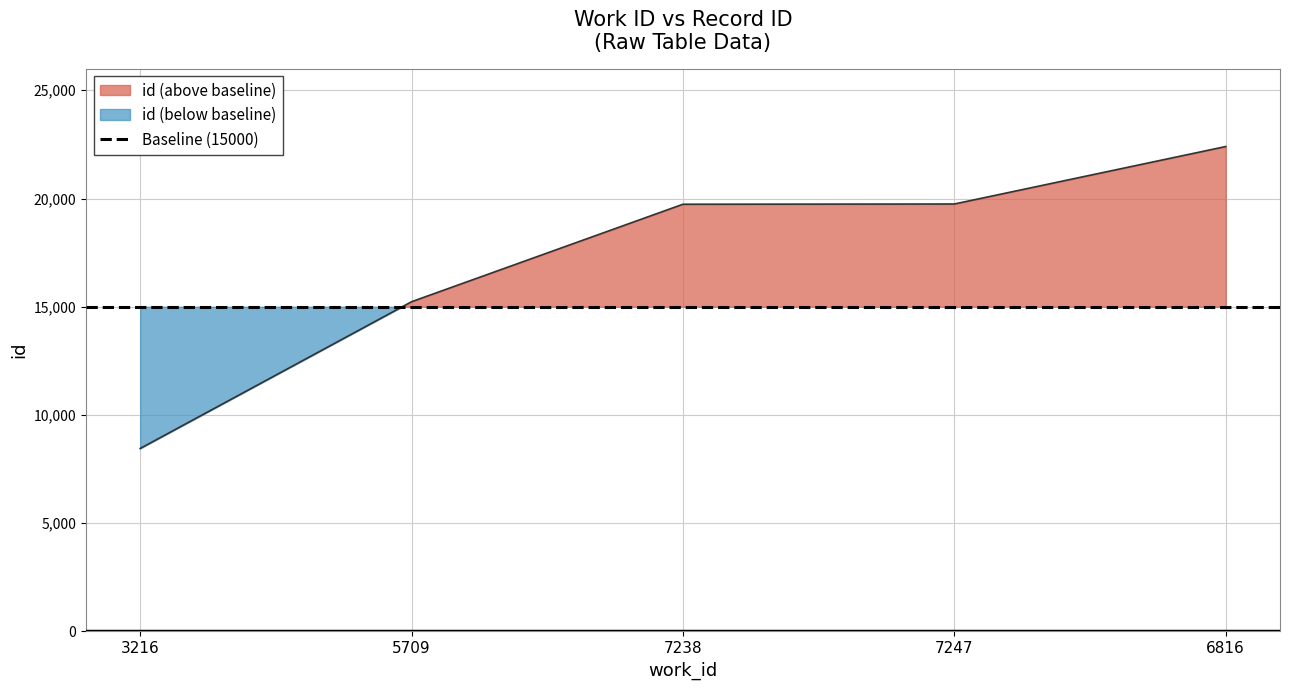

Is it true that the value at 7247 is 19747?

True